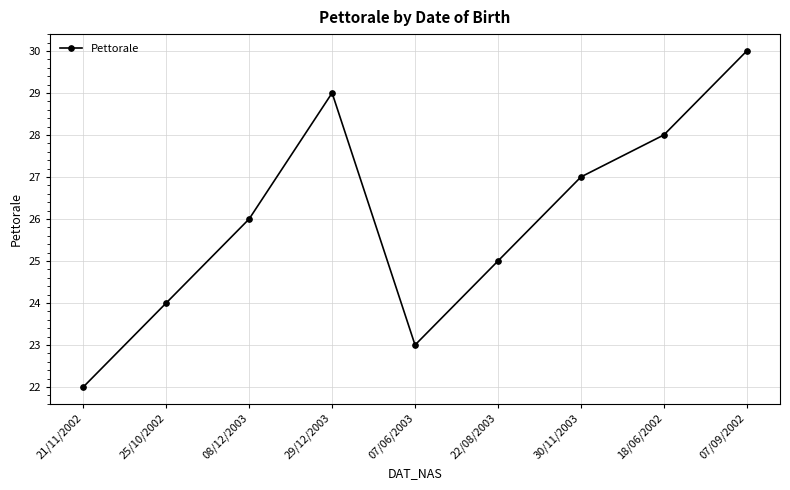

How many interior local valleys (lower than both neighbors) does the data have?

1